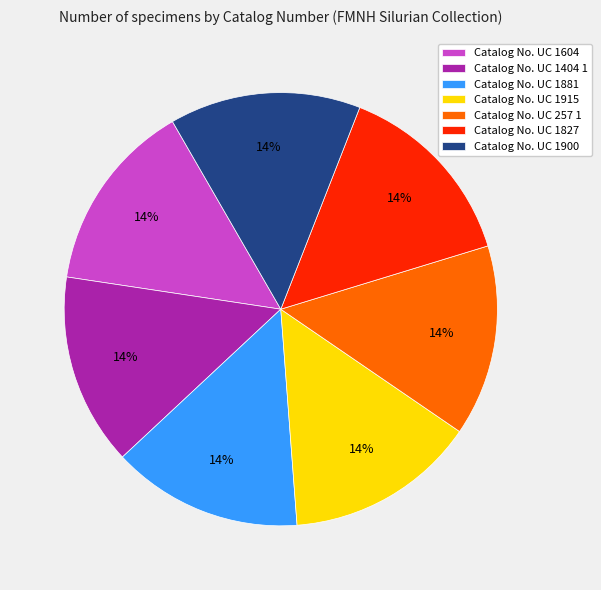

What percentage is the Catalog No. UC 1900 slice, to the nearest percent?

14%